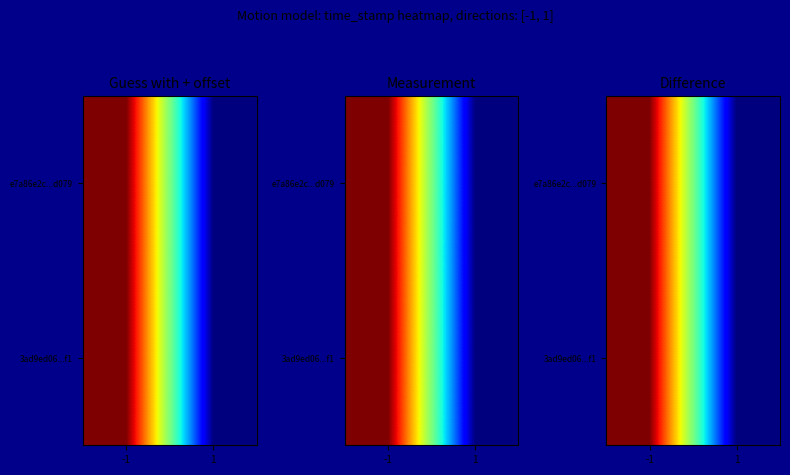

Which category has the lowest value in the 3ad9ed06...f1 series?

1